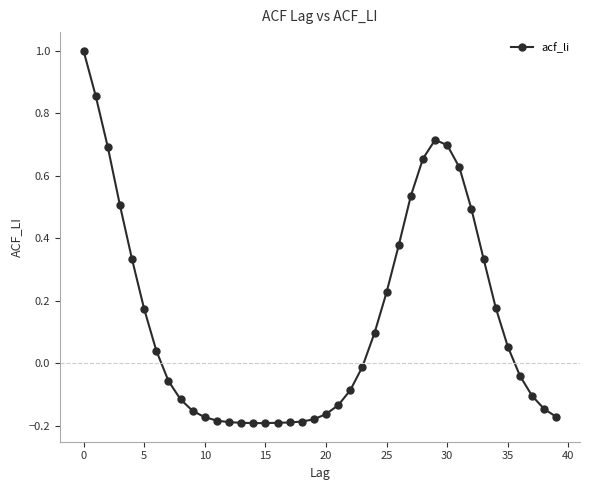

True or false: the data has more than 0 interior local peaks.

True